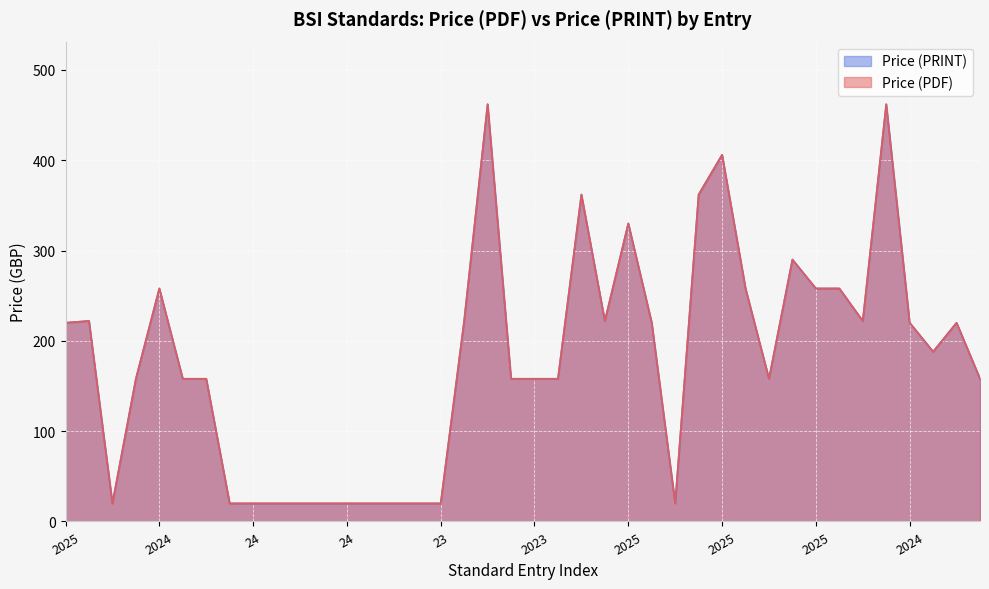

How many data points in Price (PRINT) are above 188?

19